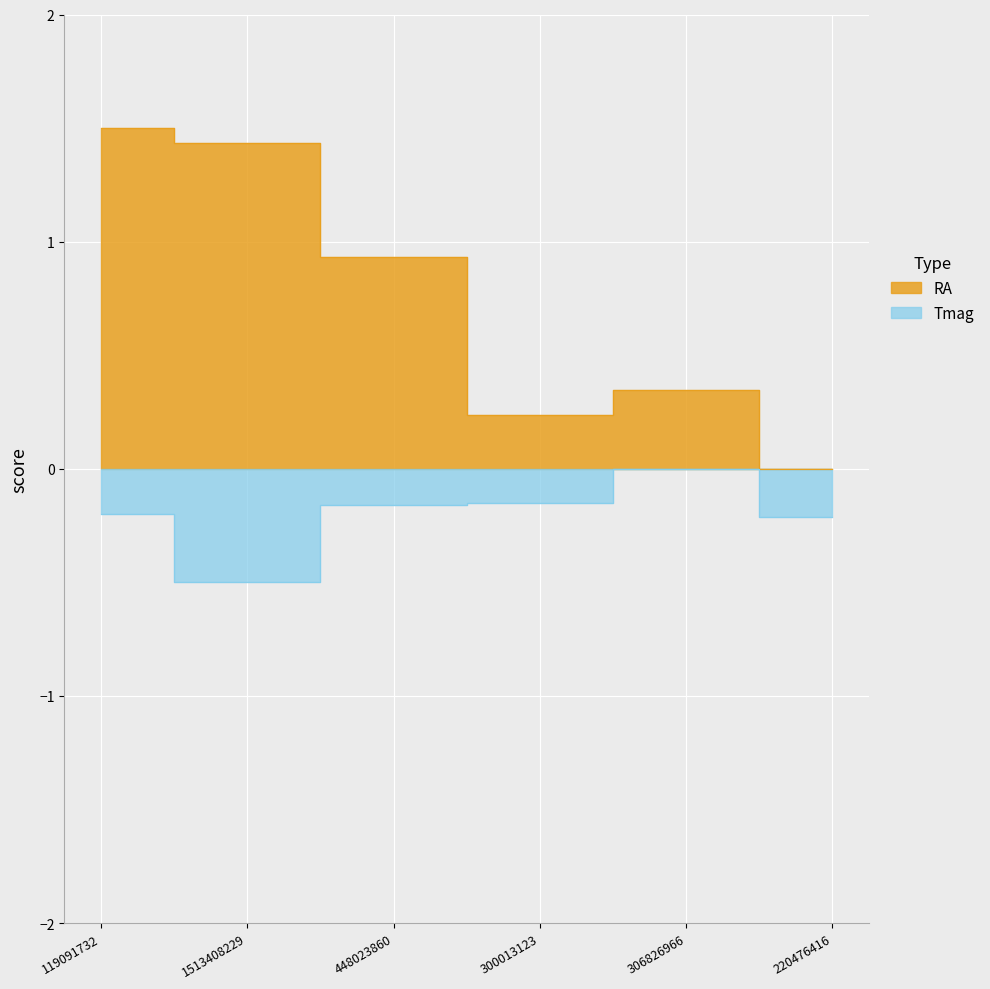

What is the label of the 3rd point from the right?

300013123